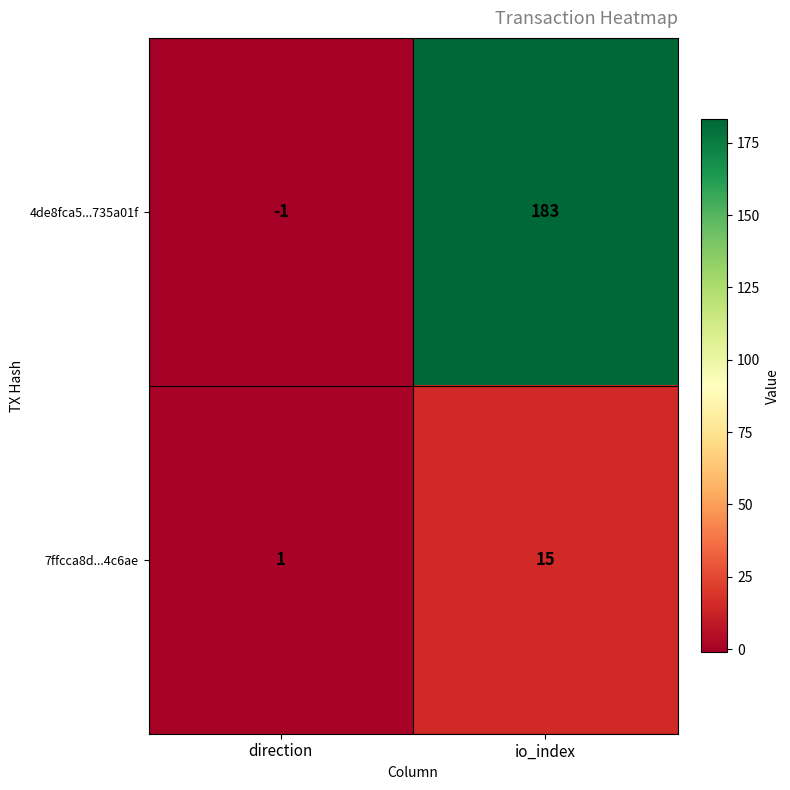

What is the difference between the highest and lowest values at direction?

2